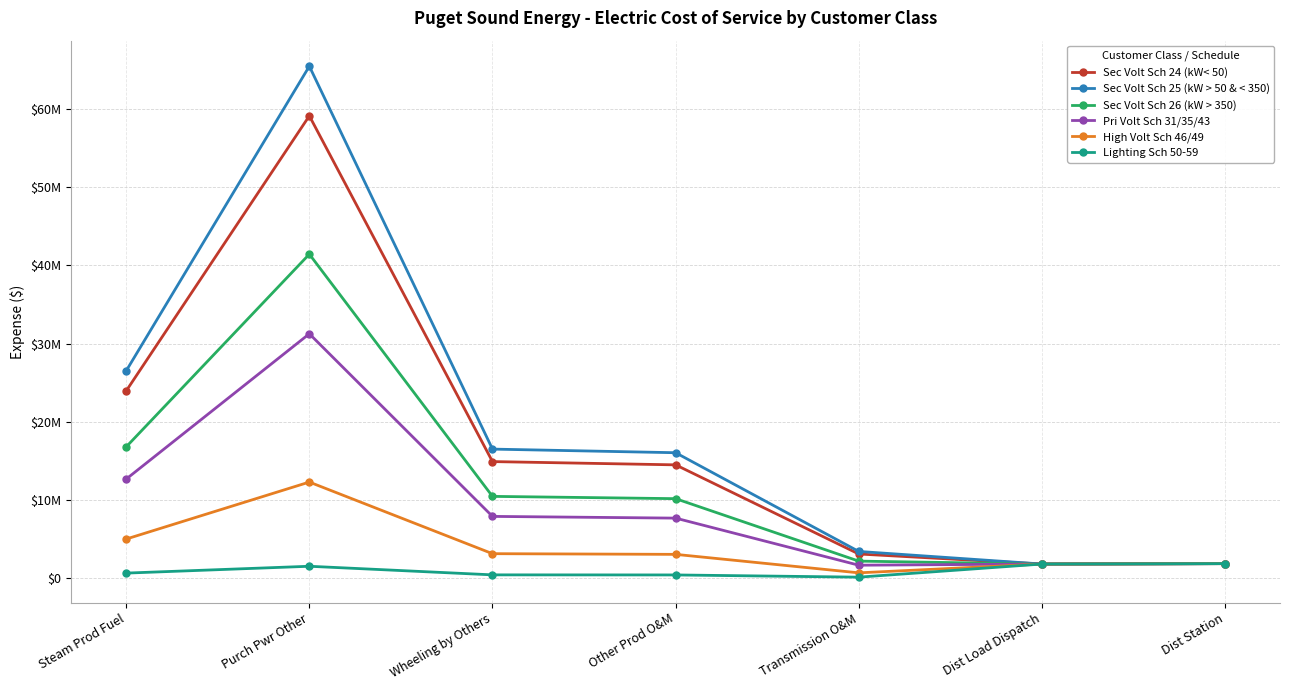

What is the average value of the High Volt Sch 46/49 series?

3926496.0